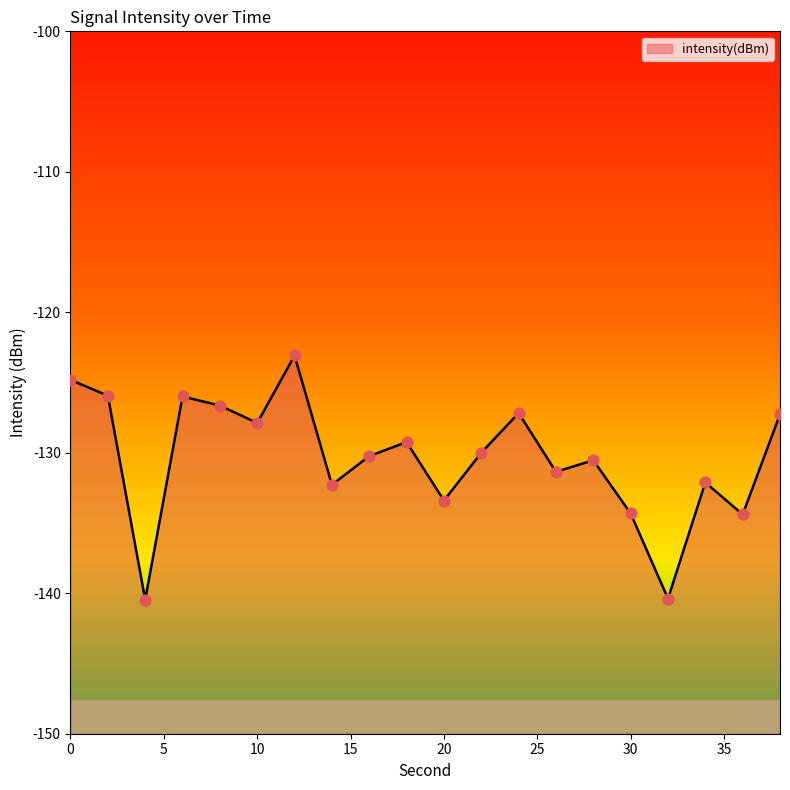

Between 4 and 36, which is larger?

36